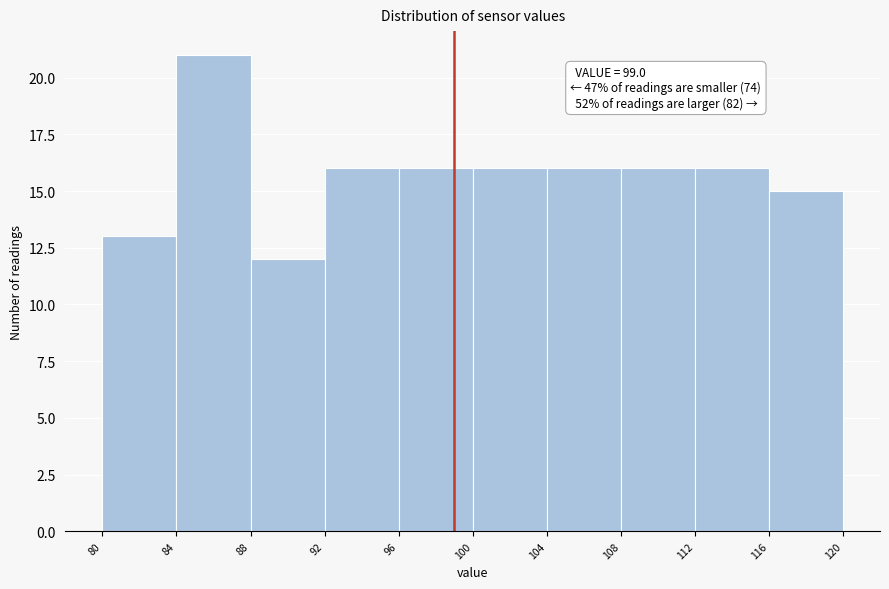

Which range on the x-axis has the tallest bar?

84 to 88